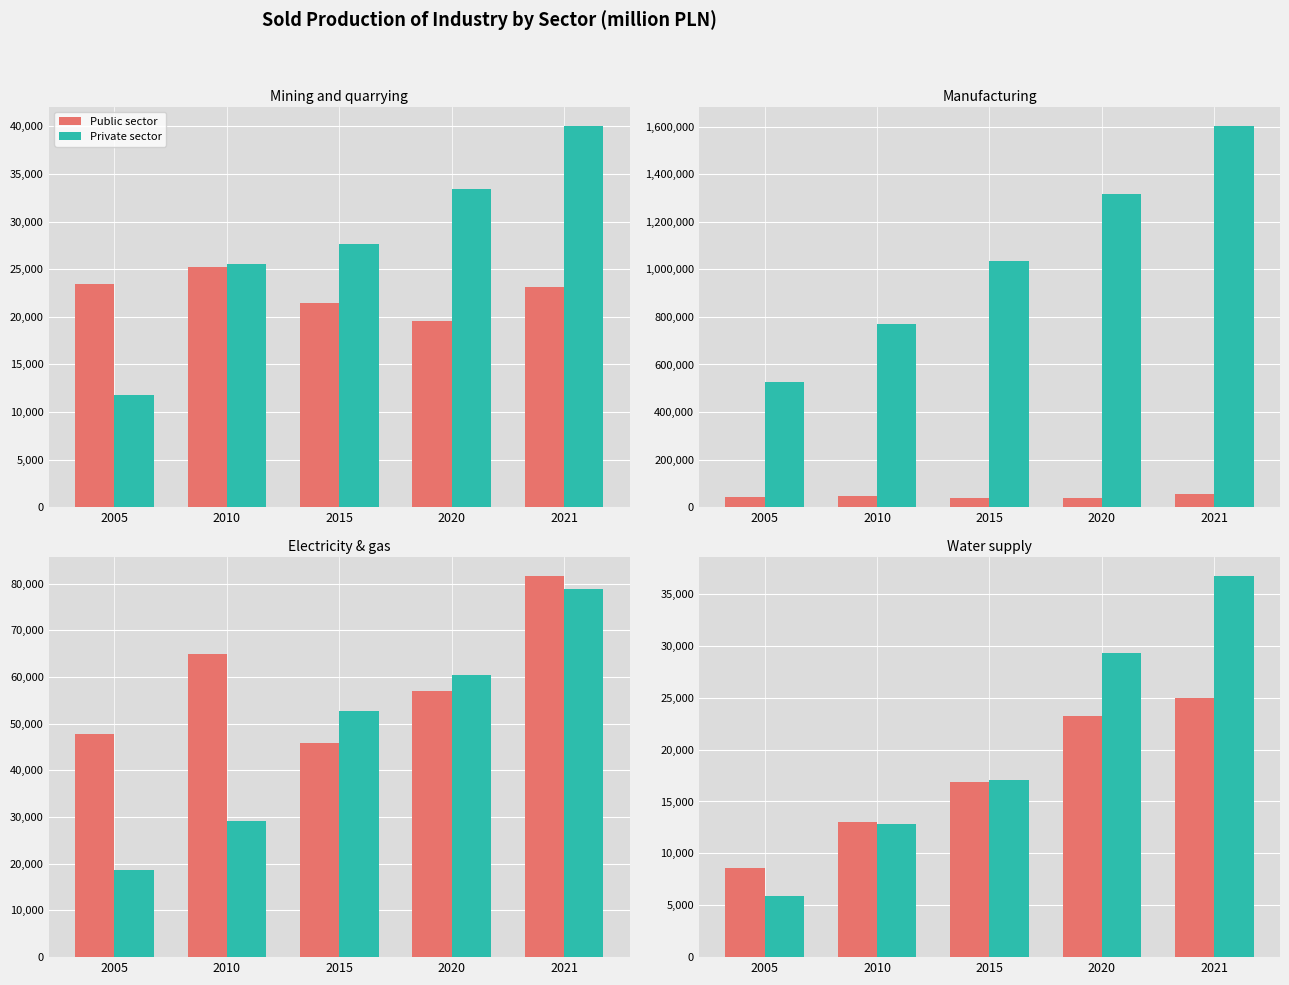

The value of Public sector at 2005 is 8604.9. True or false?

True